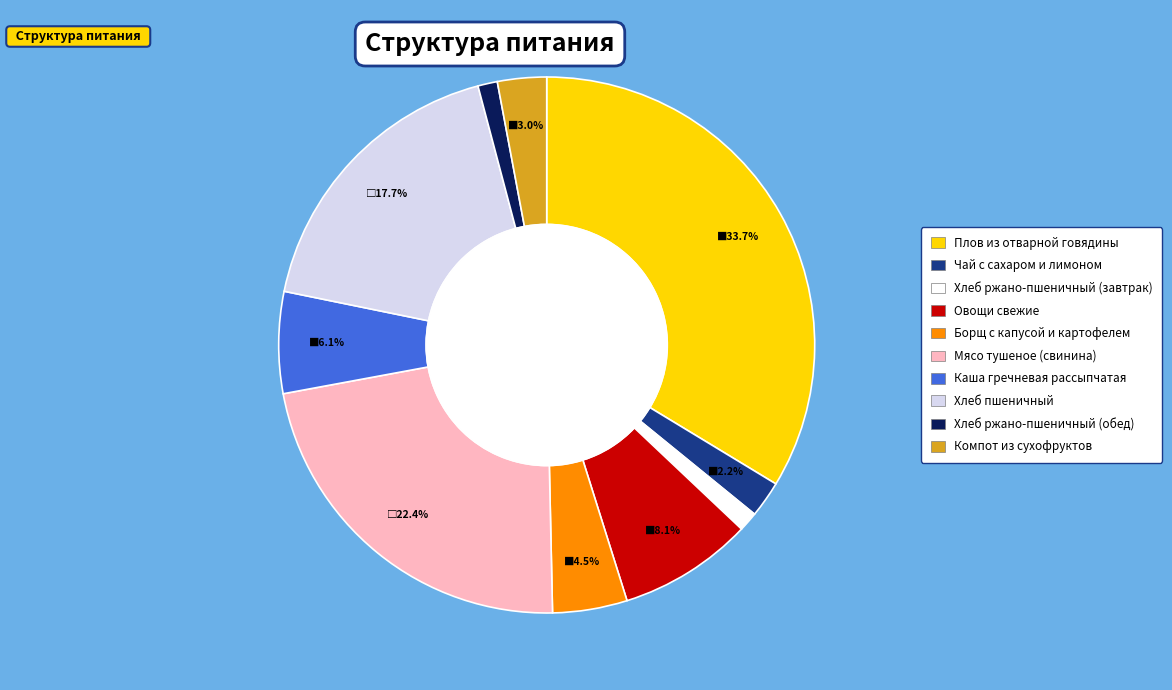

The Хлеб ржано-пшеничный (обед) slice represents 11% of the pie. True or false?

False